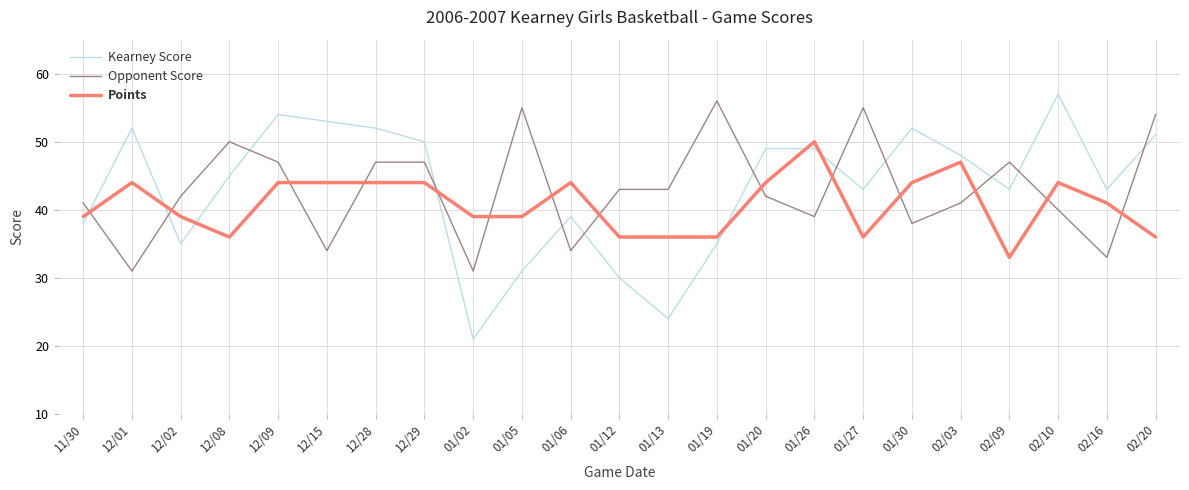

The Kearney Score series shows 70 at 12/15. True or false?

False